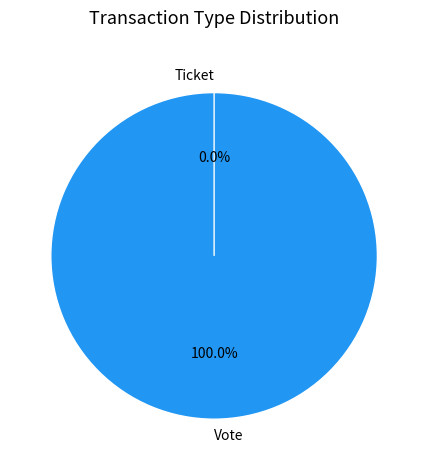

What is the change in value from Vote to Ticket?

-1